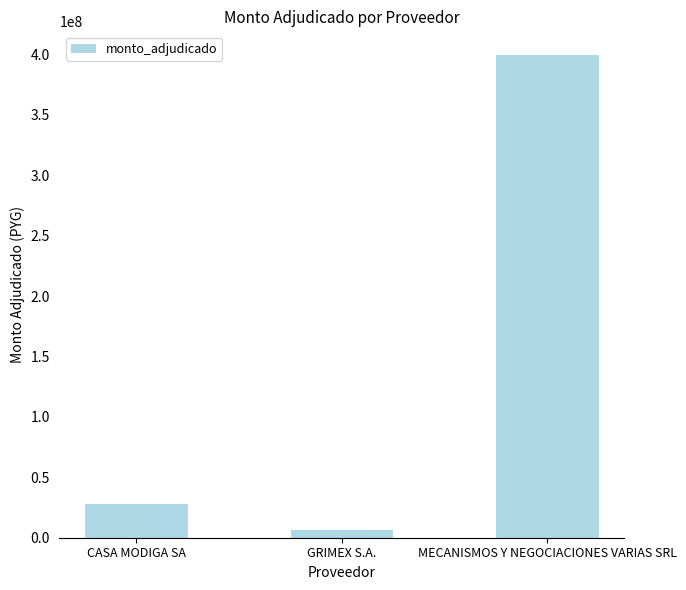

Which label corresponds to the largest value in the chart?

MECANISMOS Y NEGOCIACIONES VARIAS SRL